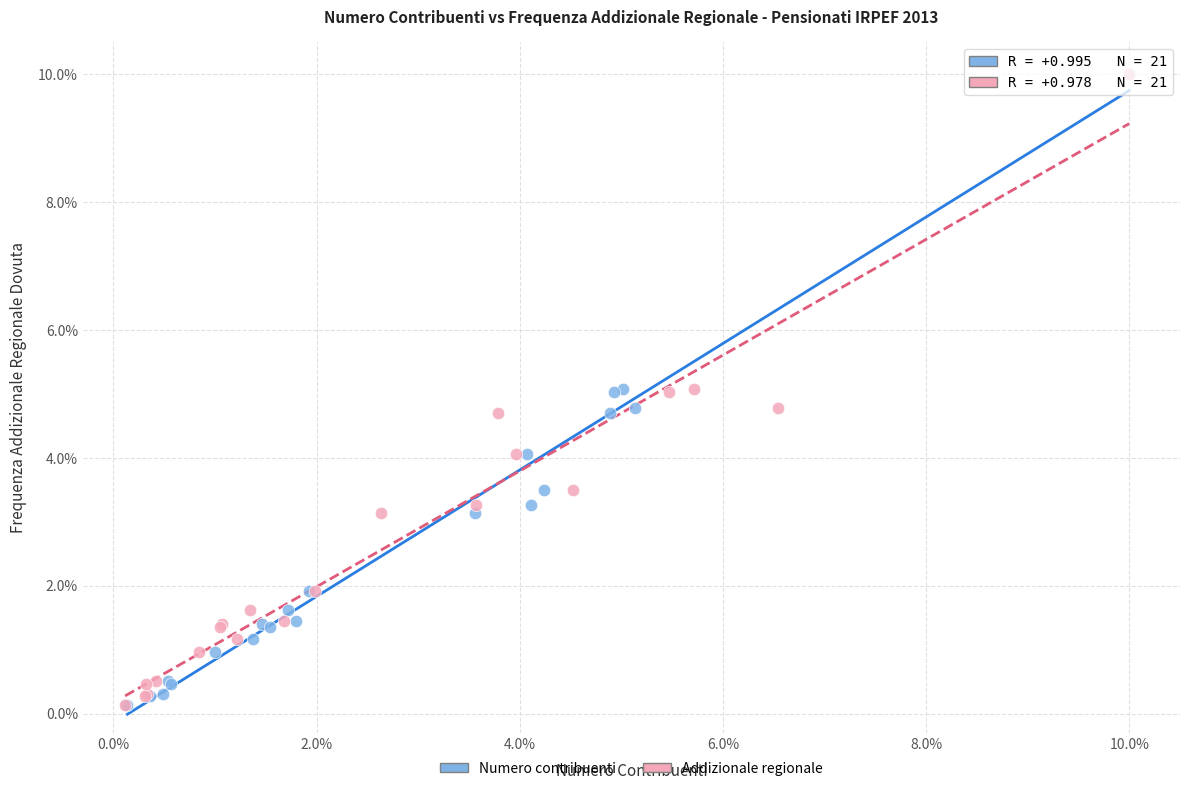

What are all the series names shown in the legend?

Numero contribuenti, Addizionale regionale